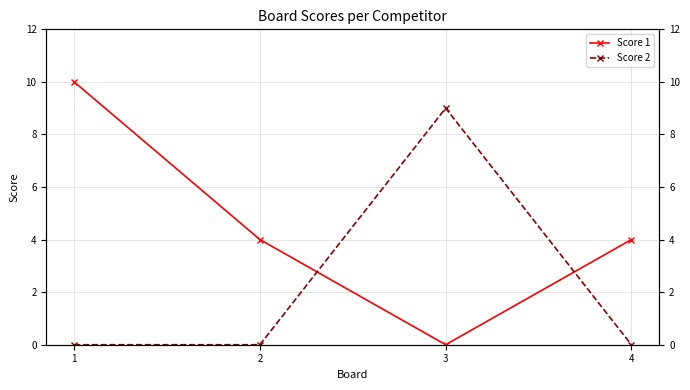

The value of Score 2 at 4 is 0. True or false?

True